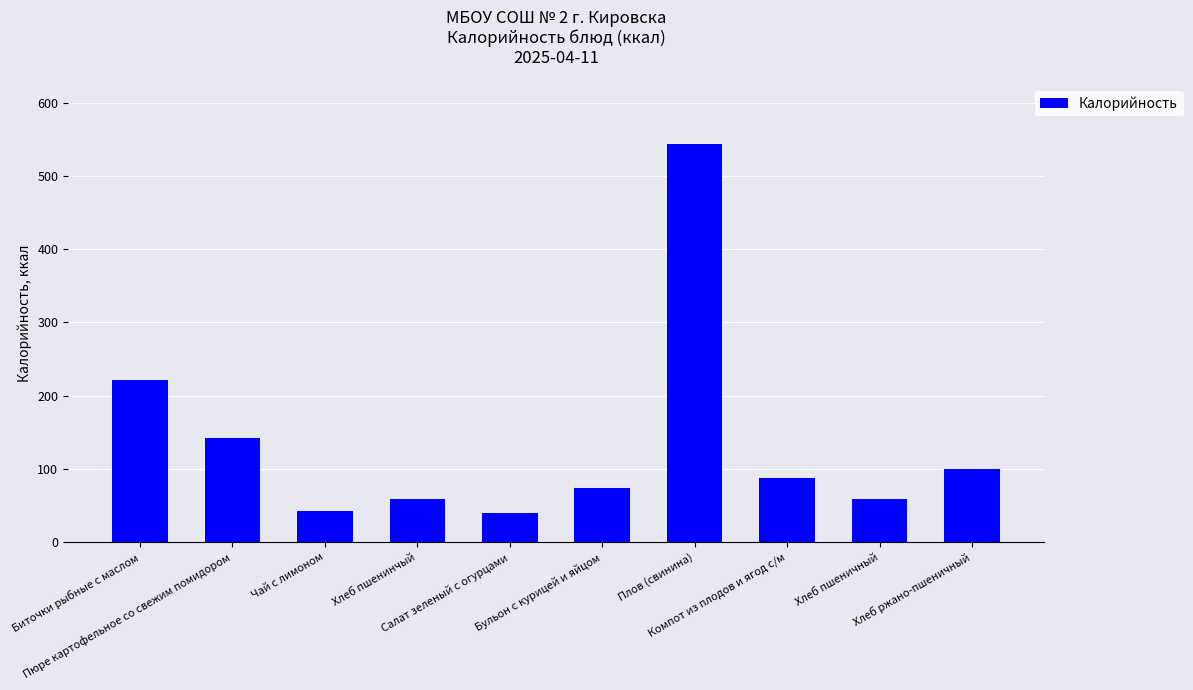

The chart shows a value of 73.6 at Бульон с курицей и яйцом. True or false?

True